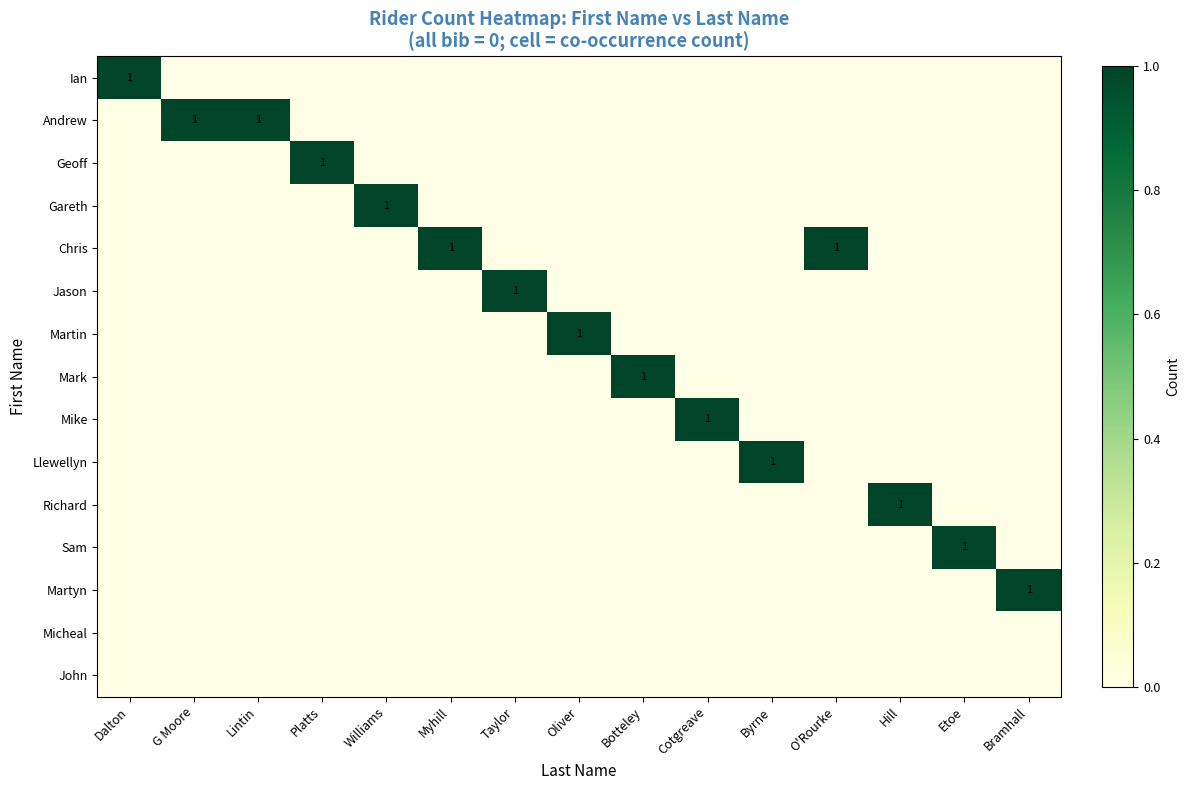

Is it true that Jason equals 0 at Taylor?

False